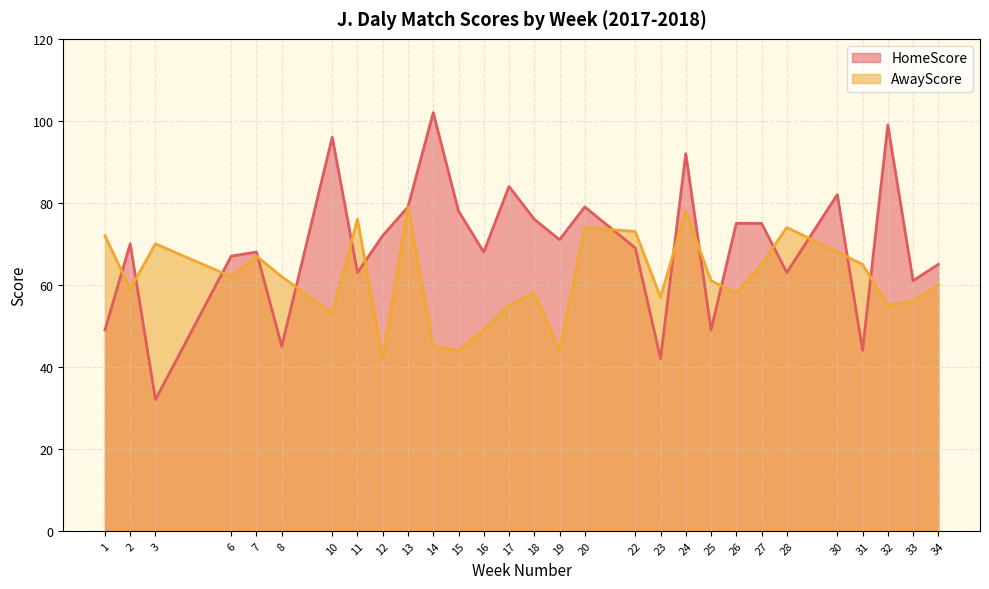

The value of HomeScore at 17 is 127. True or false?

False